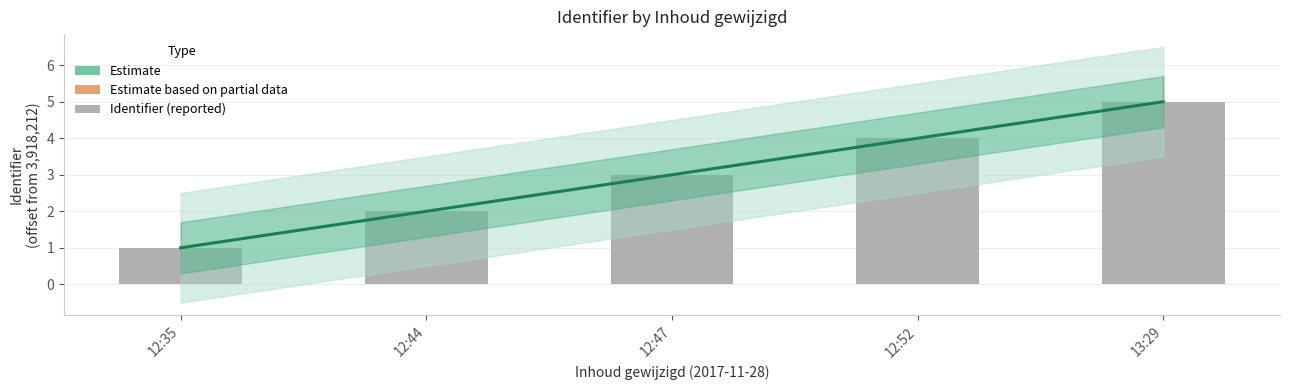

What is the value of the Identifier (reported) bar at the 5th from the left?

5